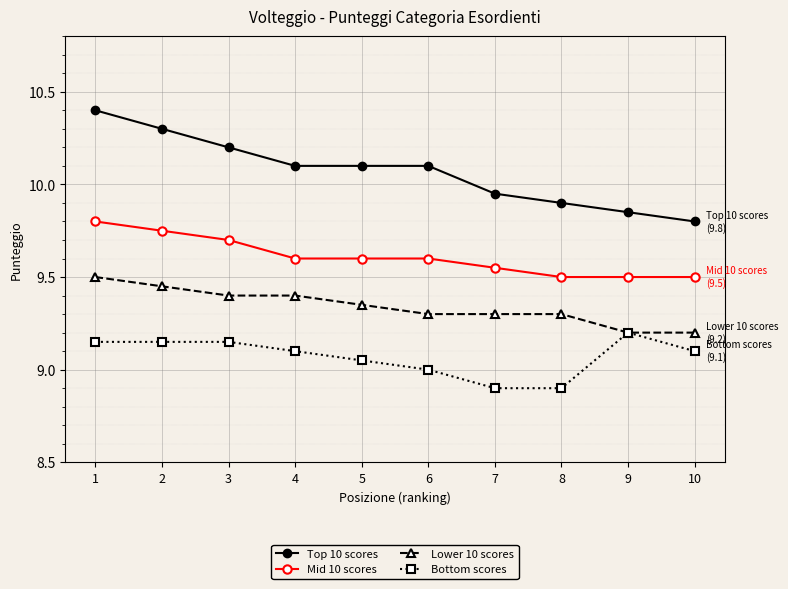

Rank the series by their average value, from highest to lowest.

Top 10 scores, Mid 10 scores, Lower 10 scores, Bottom scores